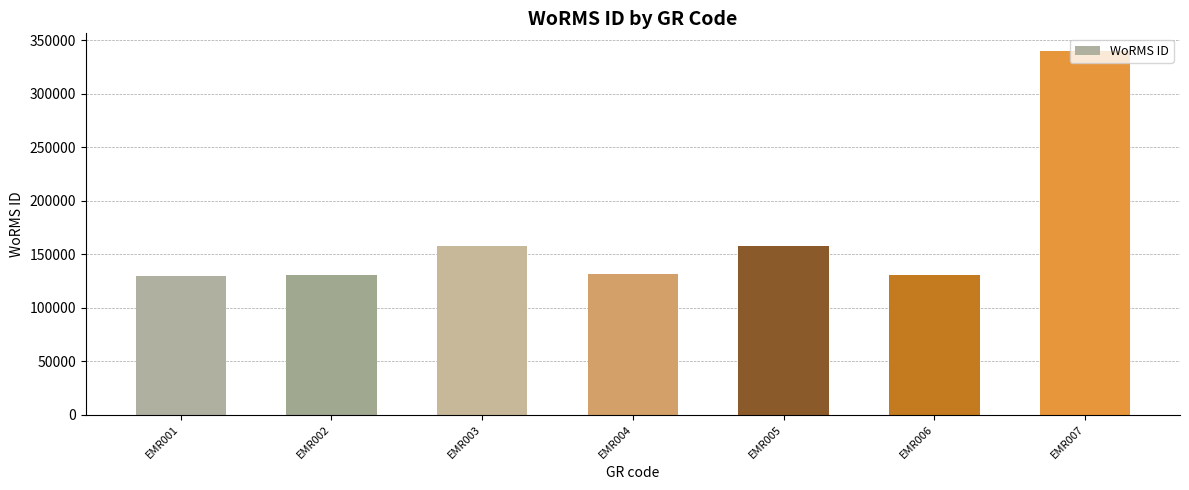

What is the sum of the values at EMR004 and EMR006?

261798